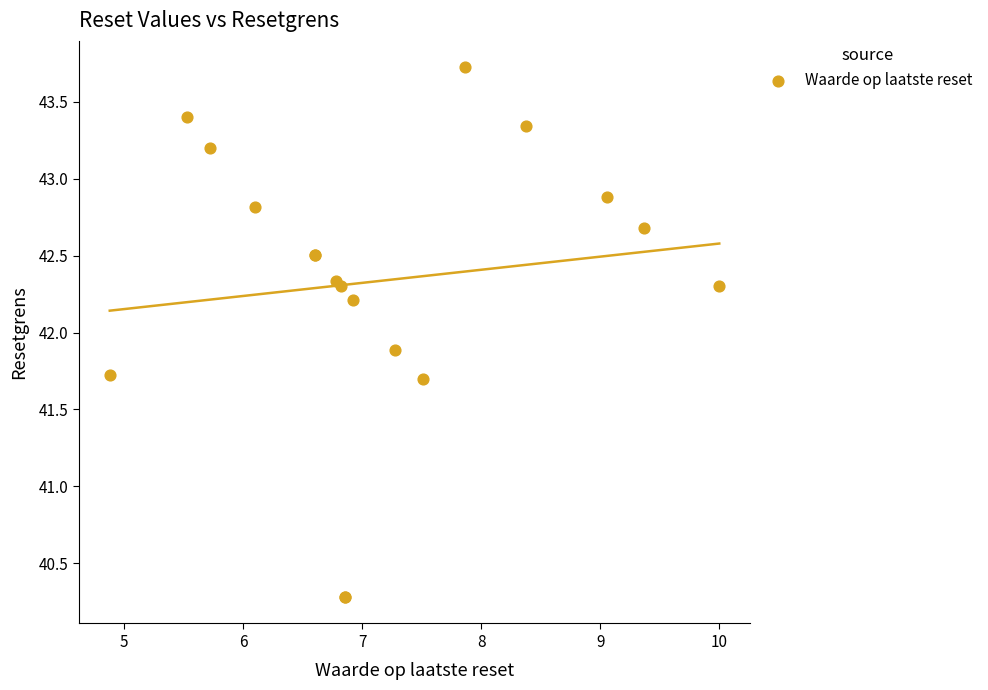

What Y value in the scatter plot is closest to 42?

41.9